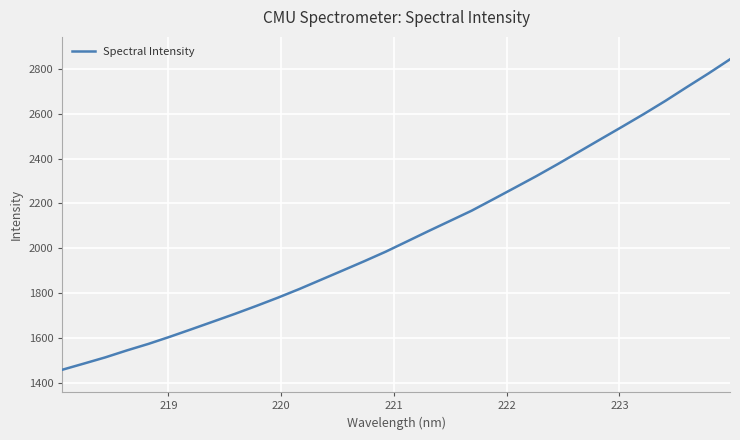

Does the chart have visible grid lines?

Yes